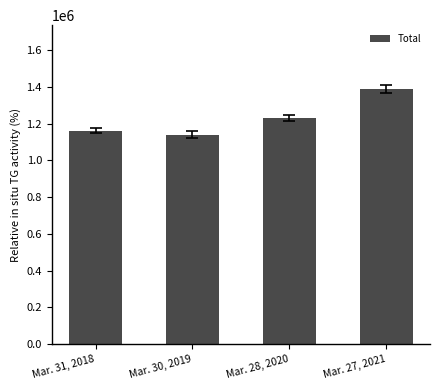

Reading left to right, what are all the values shown in this chart?

Mar. 31, 2018=1161728	Mar. 30, 2019=1140240	Mar. 28, 2020=1229779	Mar. 27, 2021=1389005